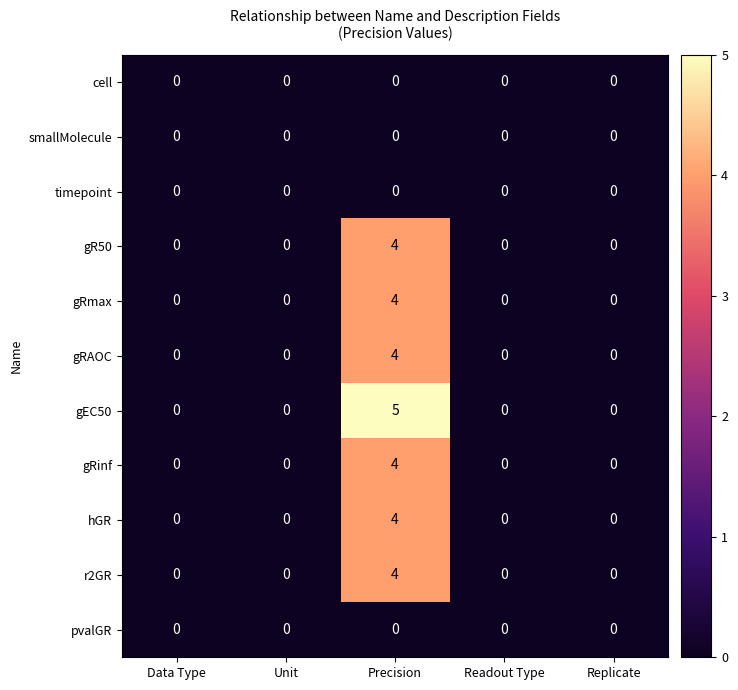

What is the difference between the maximum and minimum values in the r2GR series?

4